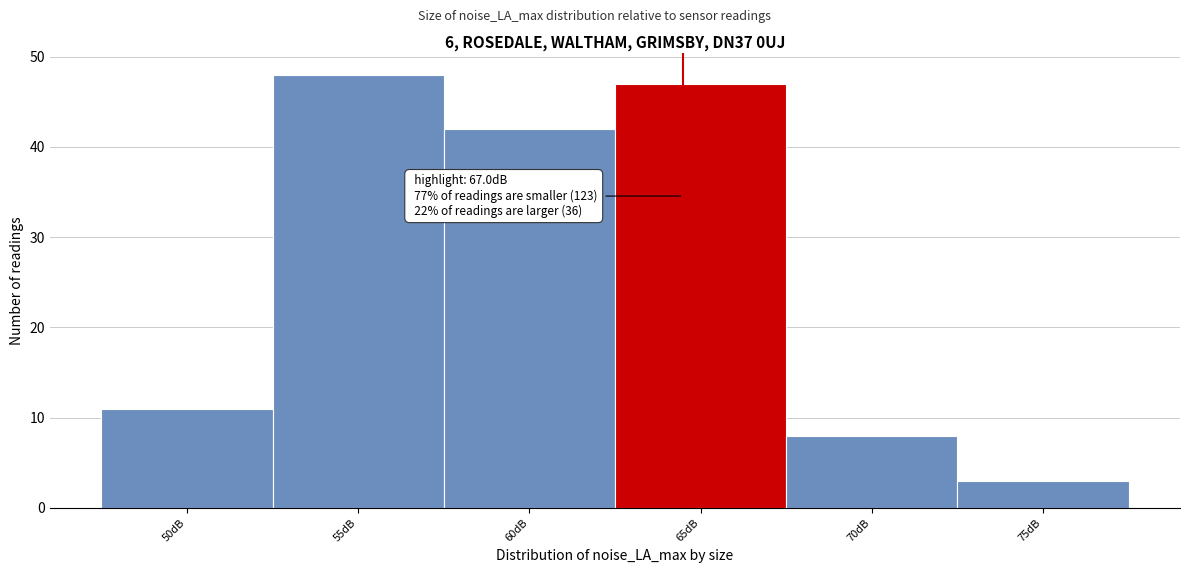

Reading left to right, transcribe all the data shown in this chart.

50dB=11	55dB=48	60dB=42	65dB=47	70dB=8	75dB=3